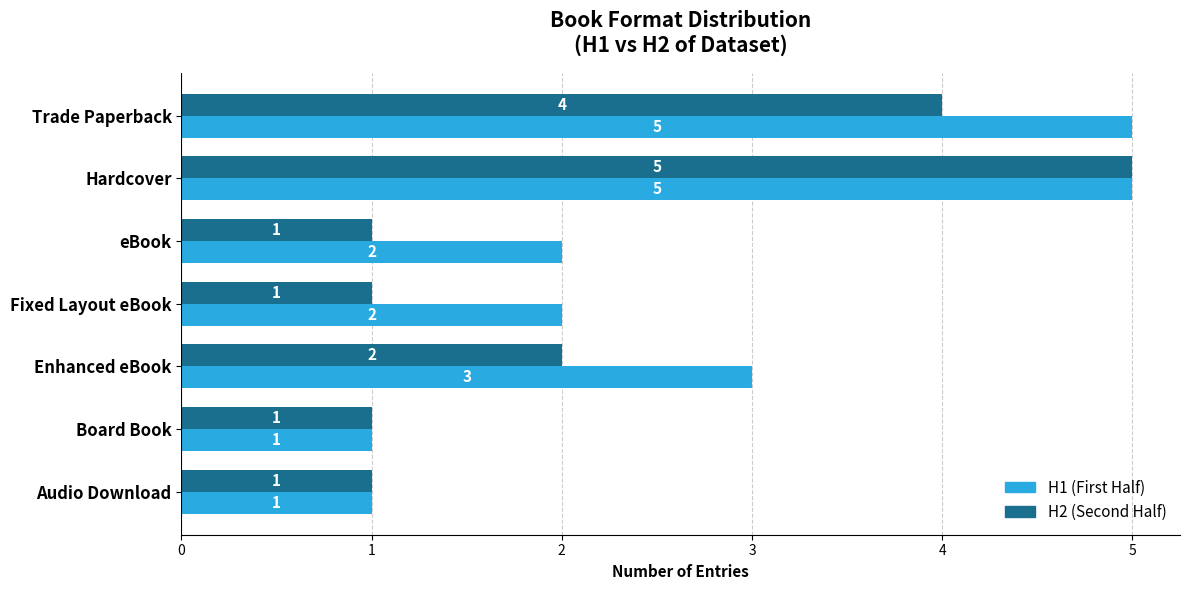

Count the H1 (First Half) values in the range 1 to 5.

7